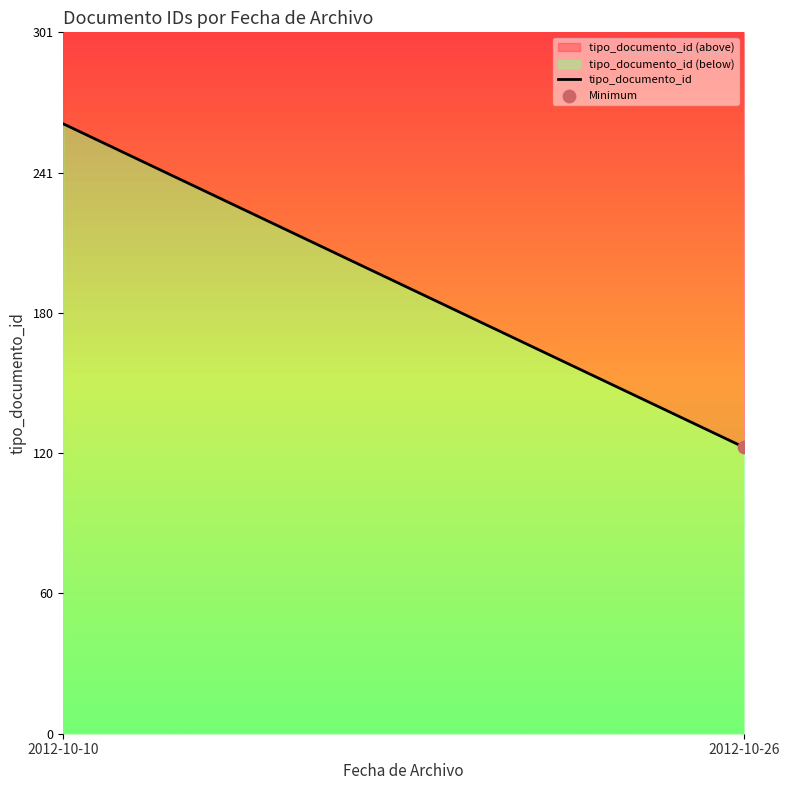

Between 2012-10-10 and 2012-10-26, which is larger?

2012-10-10